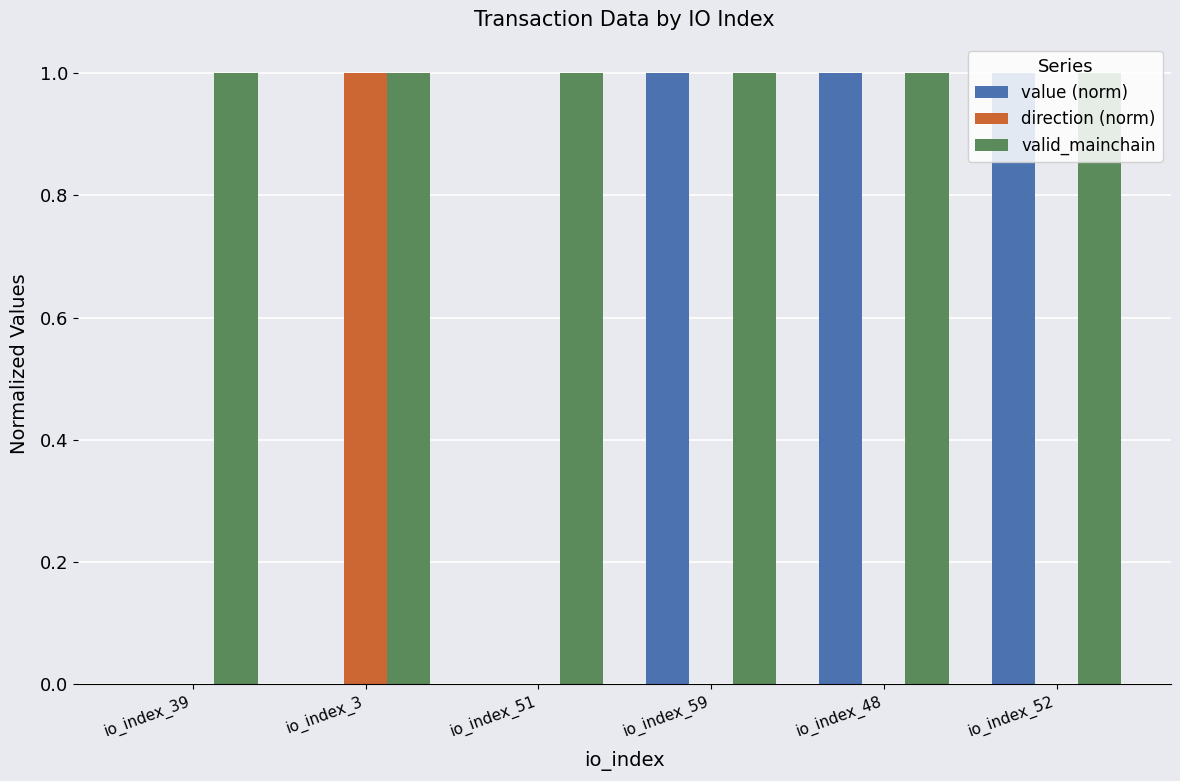

What is the maximum value shown in the chart?

1.0